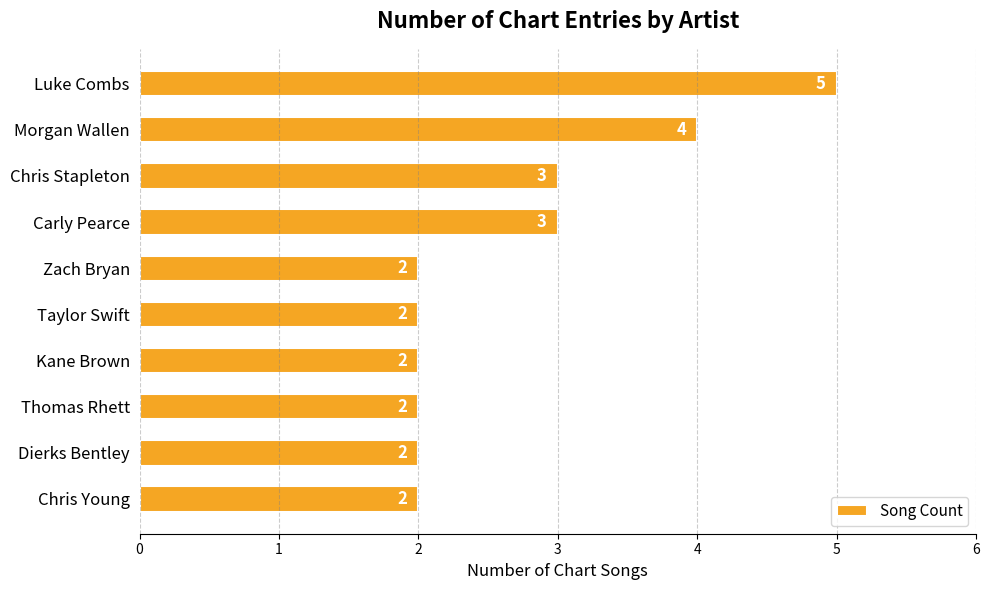

What is the label of the 1st bar from the top?

Luke Combs